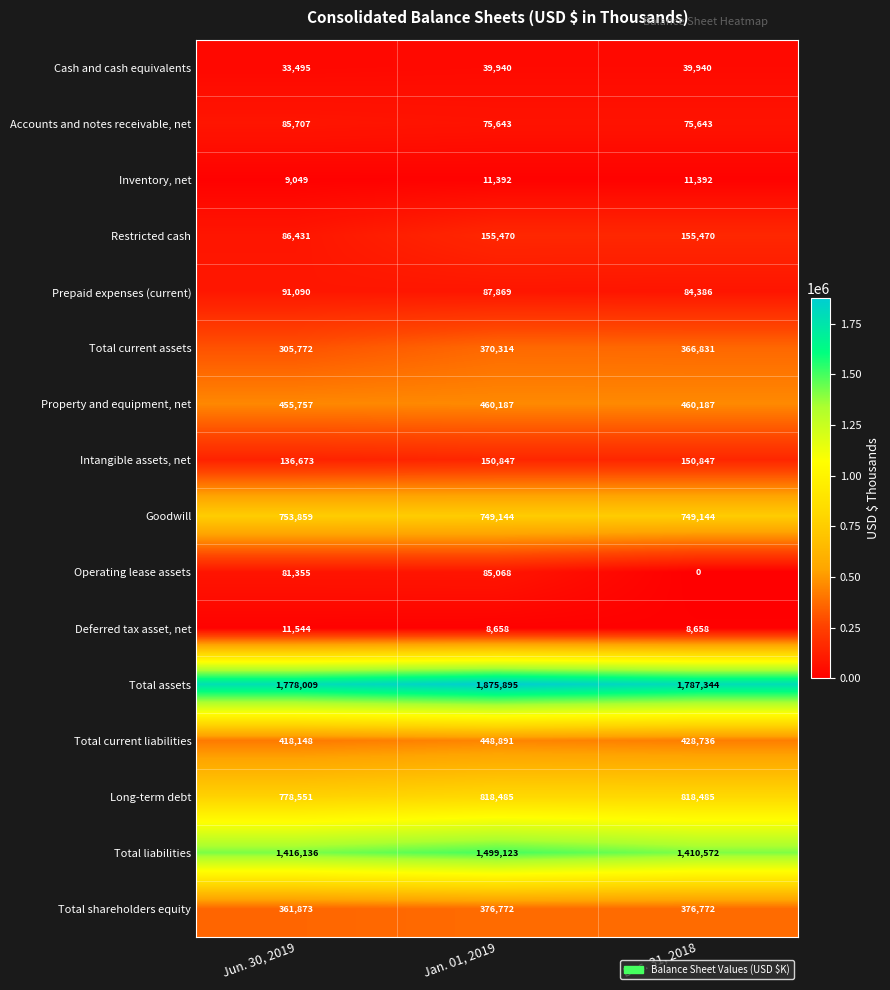

True or false: Inventory, net has a value of 17220 at Dec. 31, 2018.

False